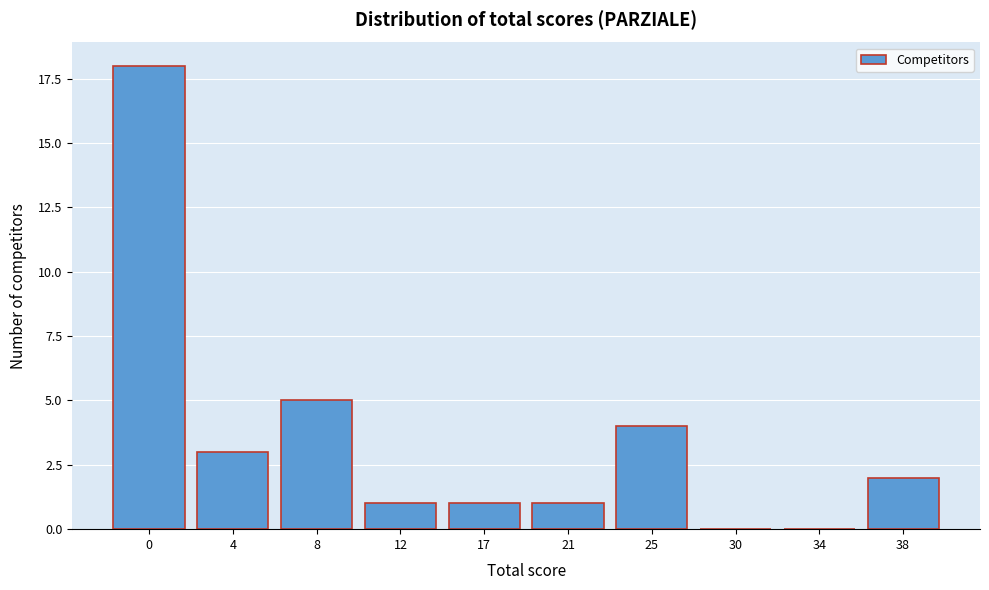

Reading left to right, extract all data points from this chart.

0=18	4=3	8=5	12=1	17=1	21=1	25=4	30=0	34=0	38=2